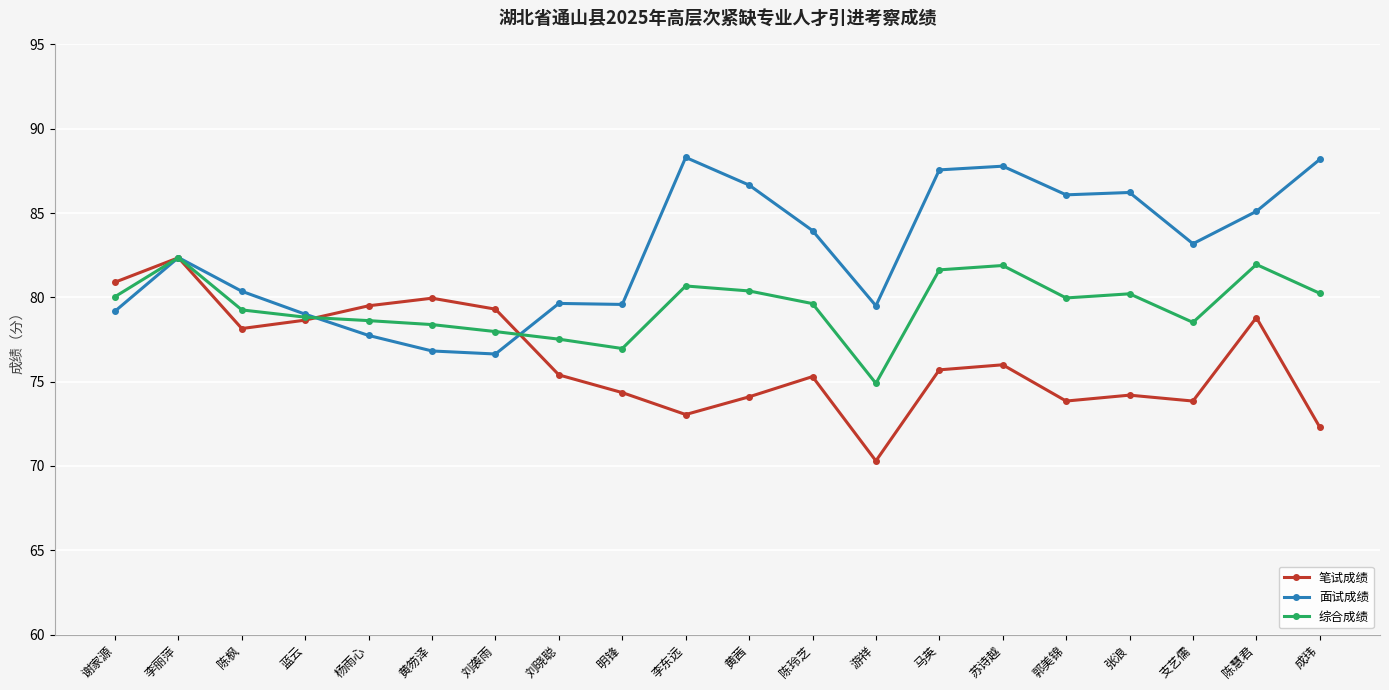

What is the sum of all 面试成绩 values?

1653.8